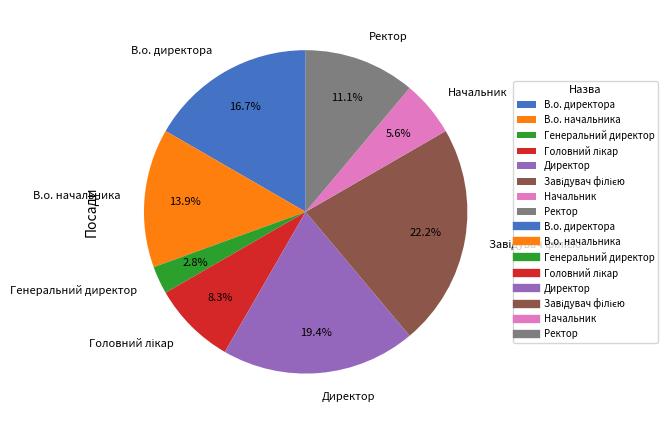

Does Начальник account for over 50% of the chart?

No